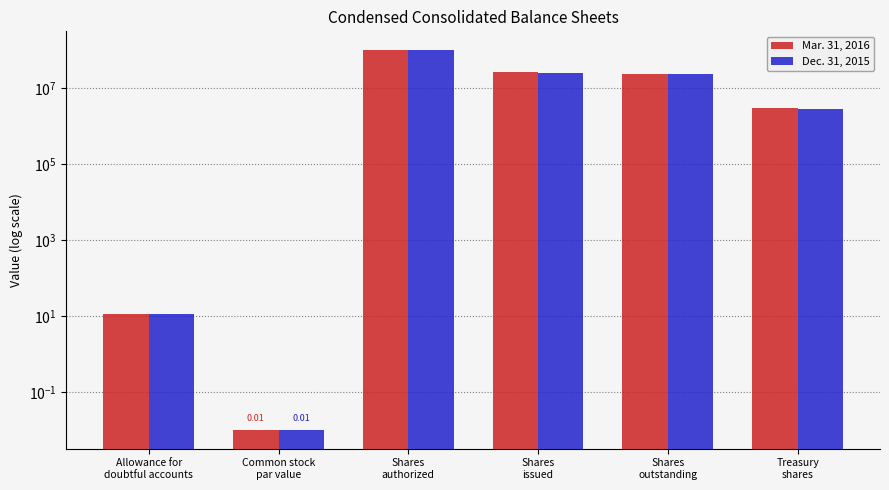

At how many categories does at least one series exceed 38121541?

1